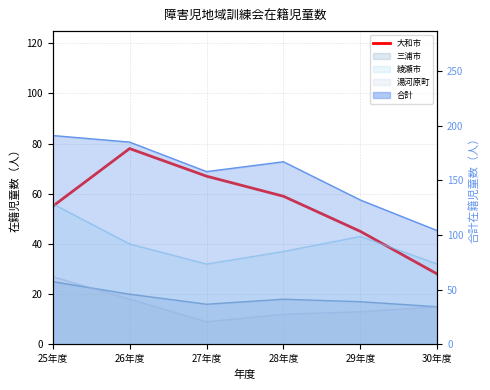

Between 29年度 and 25年度, which is larger?

25年度